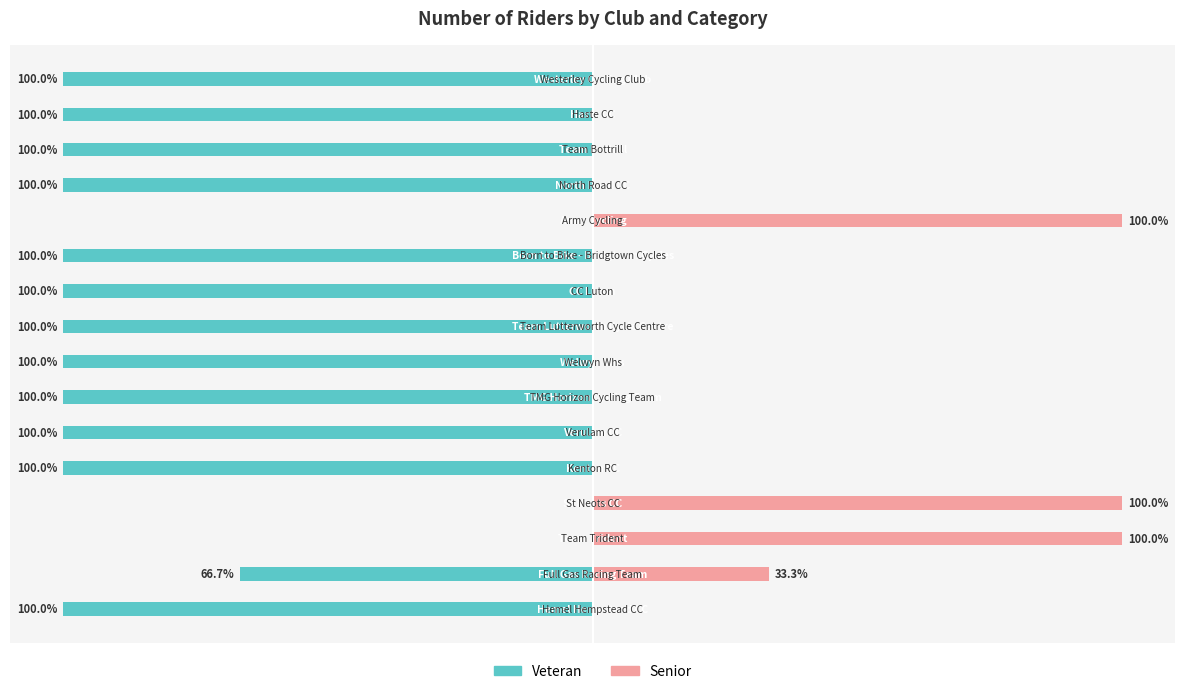

The value of Senior at 14 is 56.3. True or false?

False